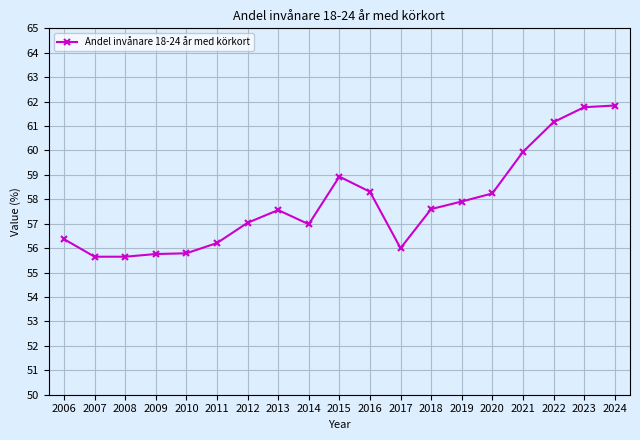

True or false: the data has more than 0 interior local peaks.

True